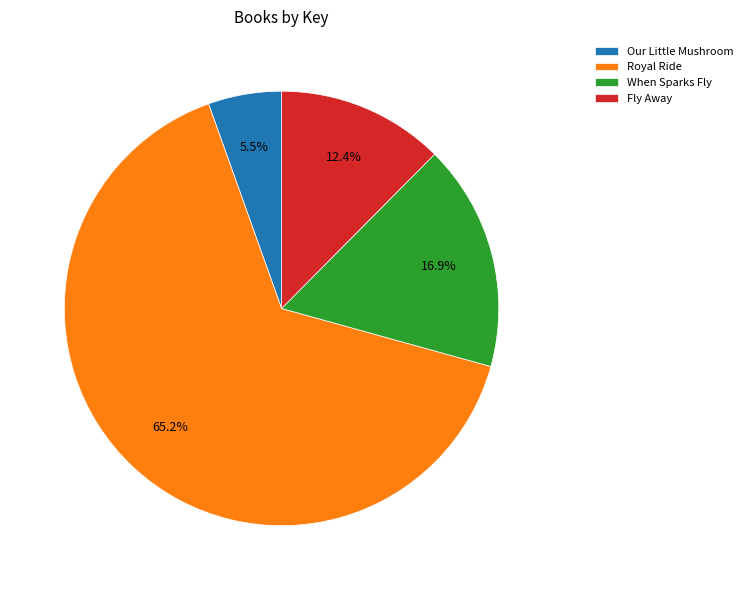

The Royal Ride slice represents 65% of the pie. True or false?

True